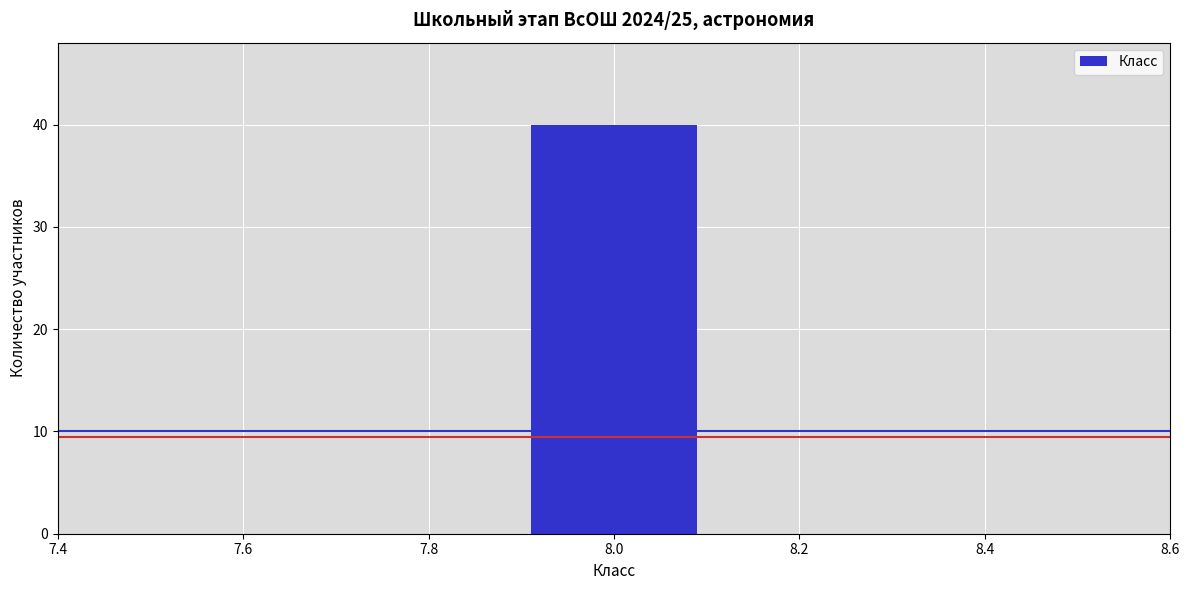

Over which range of the x-axis is the bar tallest?

7.9 to 8.1